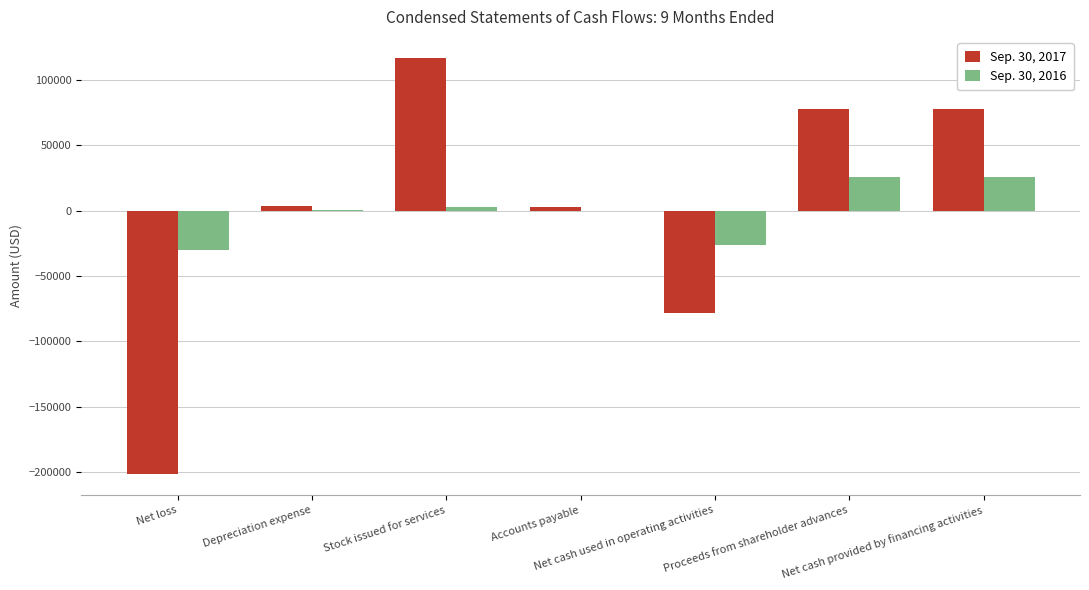

Which has a higher value, Stock issued for services or Depreciation expense?

Stock issued for services